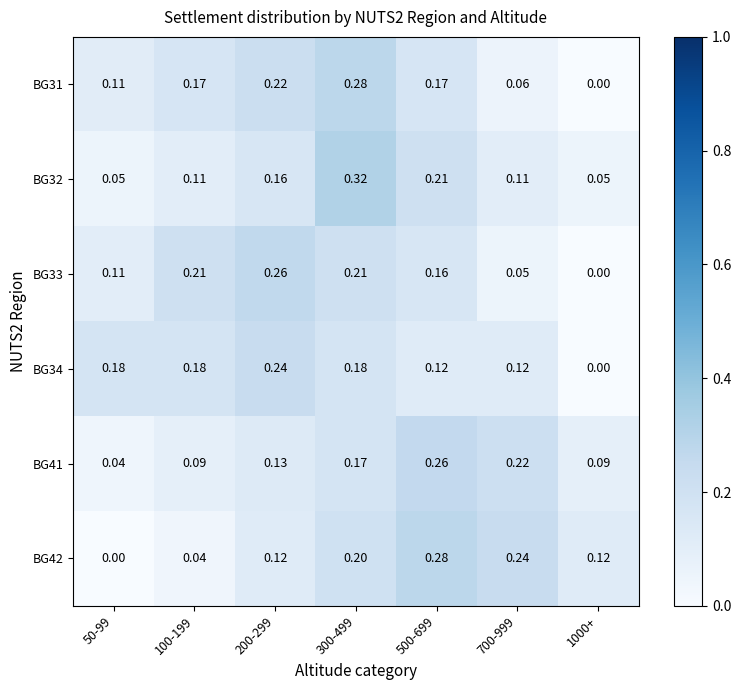

At which category is the sum across all series the highest?

300-499